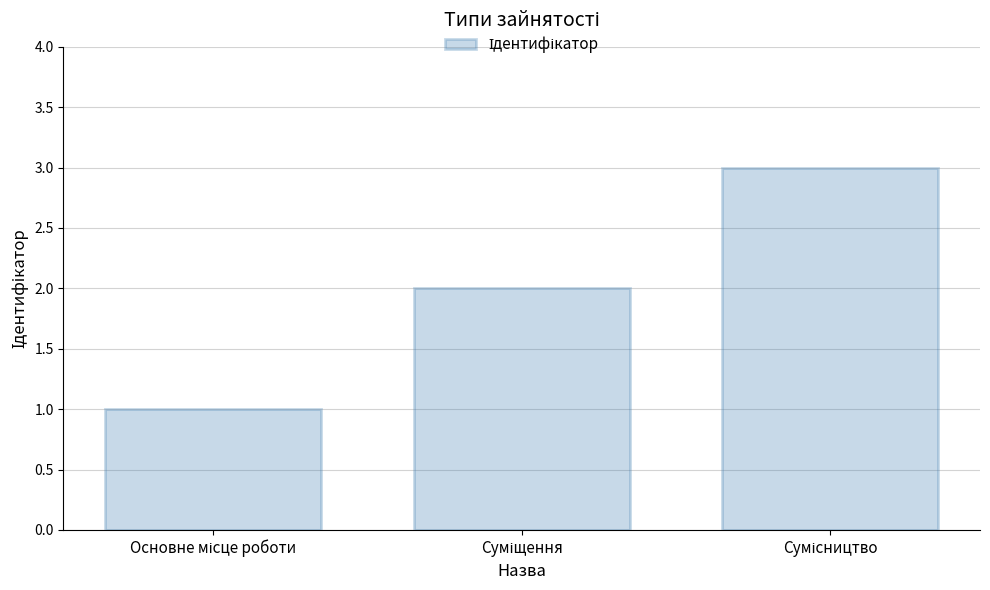

What is the maximum value shown in the chart?

3